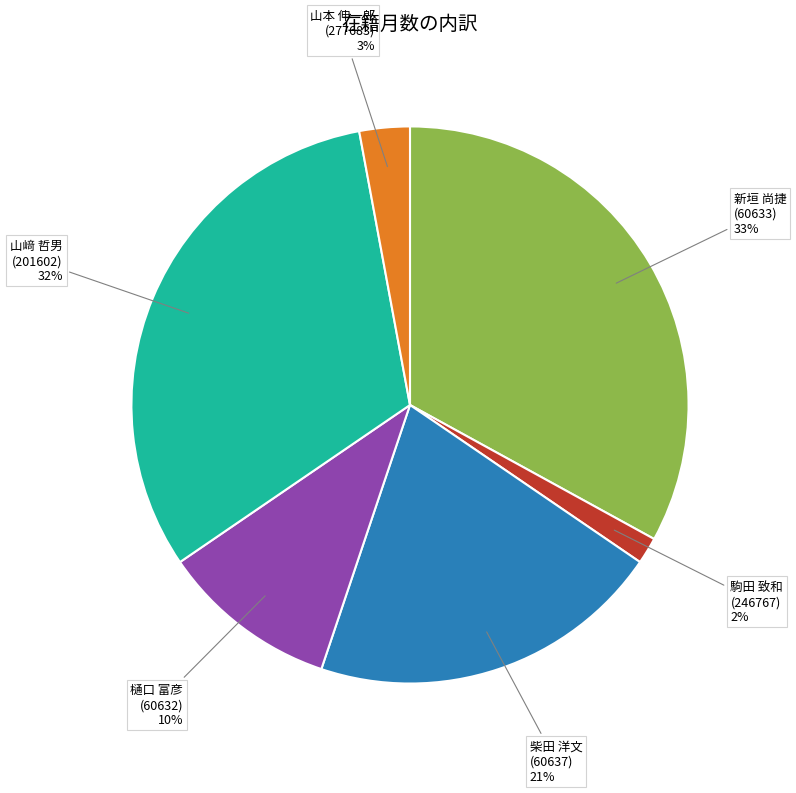

Count the number of slices in the pie.

6